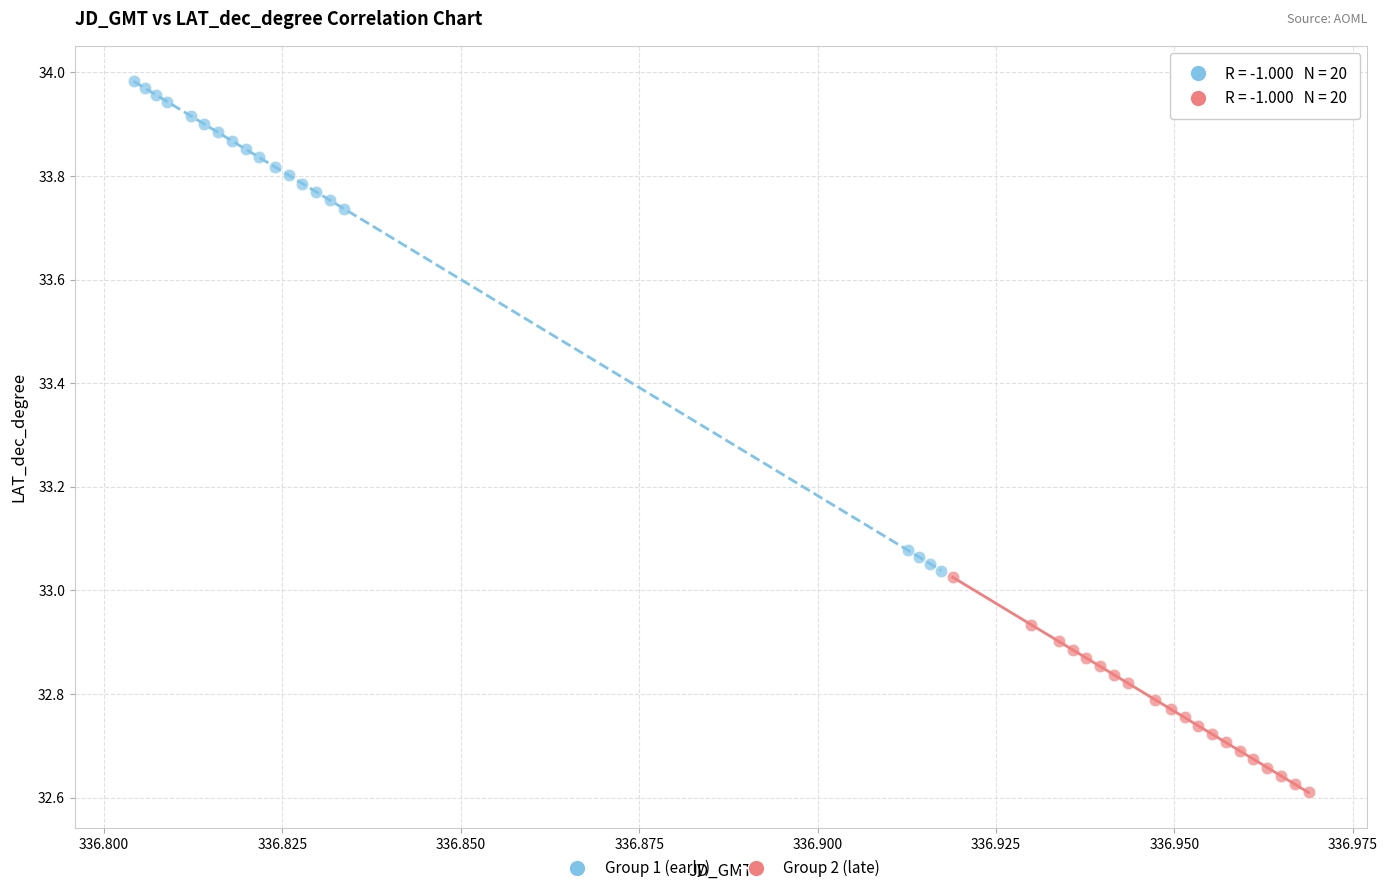

Which series contains the lowest Y value?

Group 2 (late)